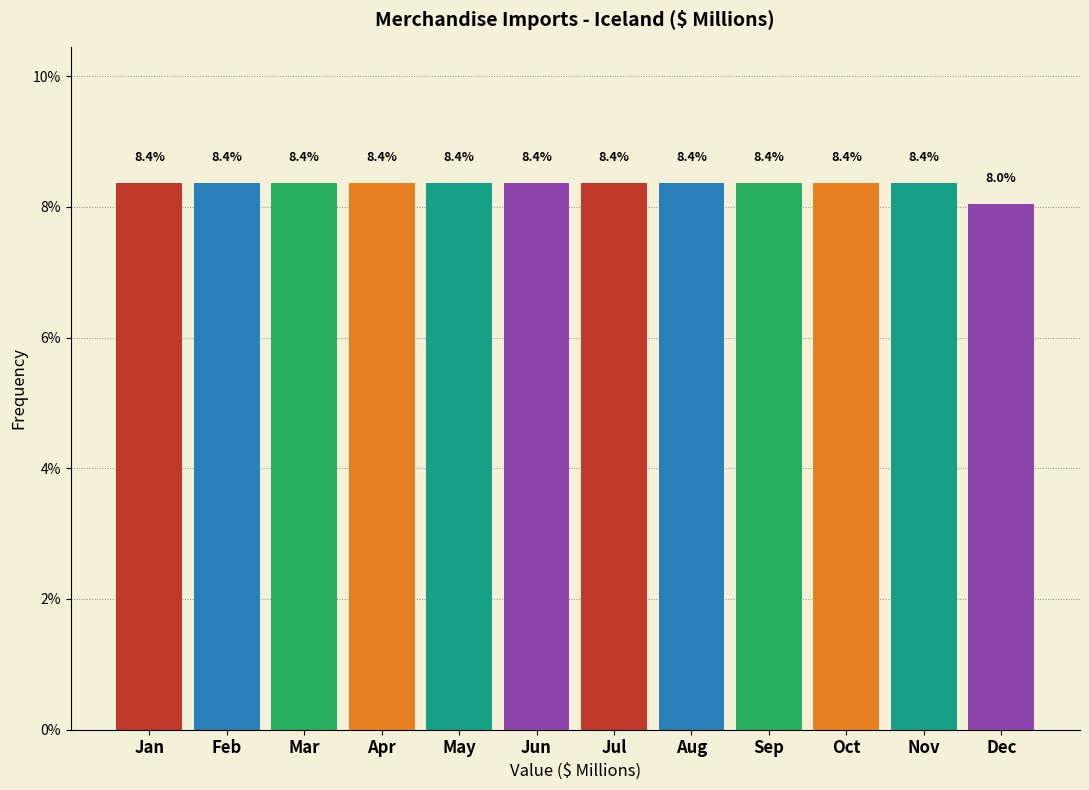

Reading right to left, transcribe all the data shown in this chart.

Dec=8.0	Nov=8.4	Oct=8.4	Sep=8.4	Aug=8.4	Jul=8.4	Jun=8.4	May=8.4	Apr=8.4	Mar=8.4	Feb=8.4	Jan=8.4